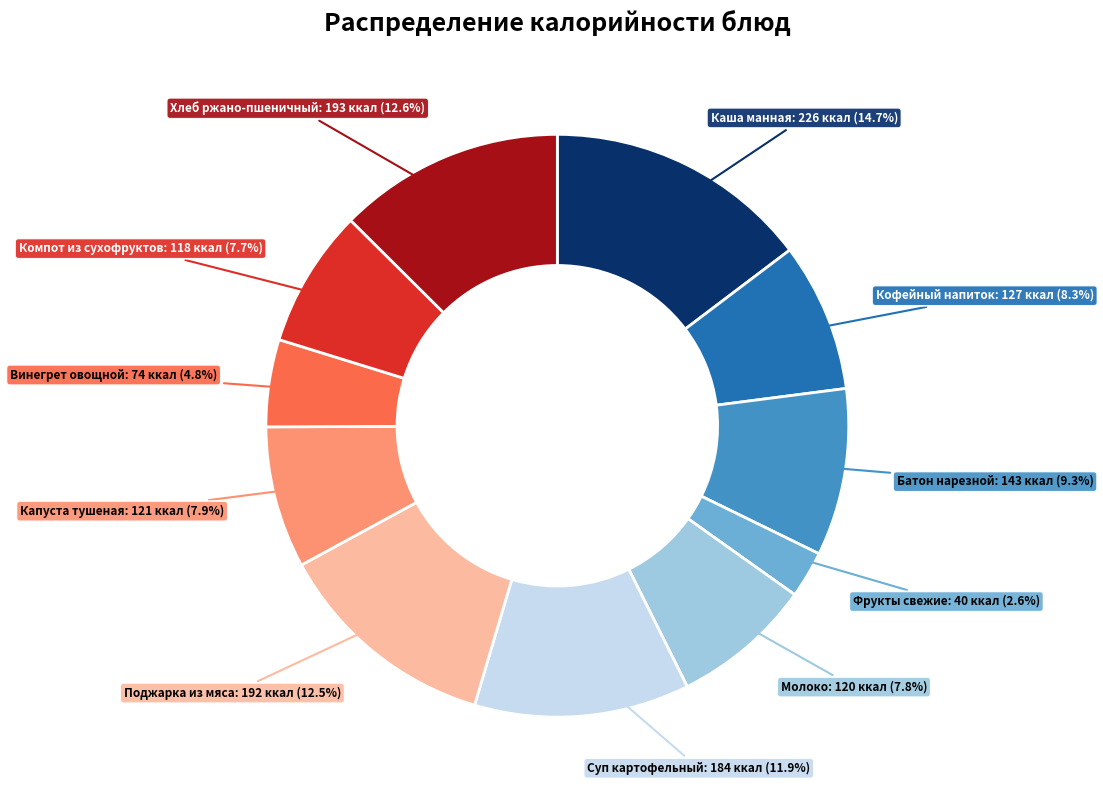

How many slices are in this pie chart?

11